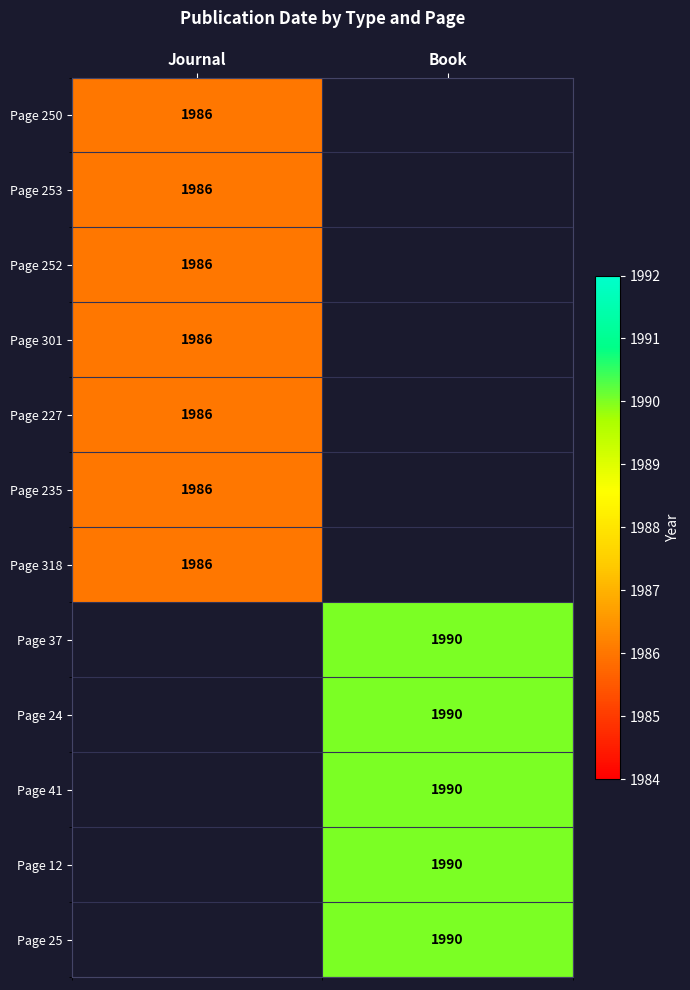

Is it true that Page 318 equals 974 at Journal?

False